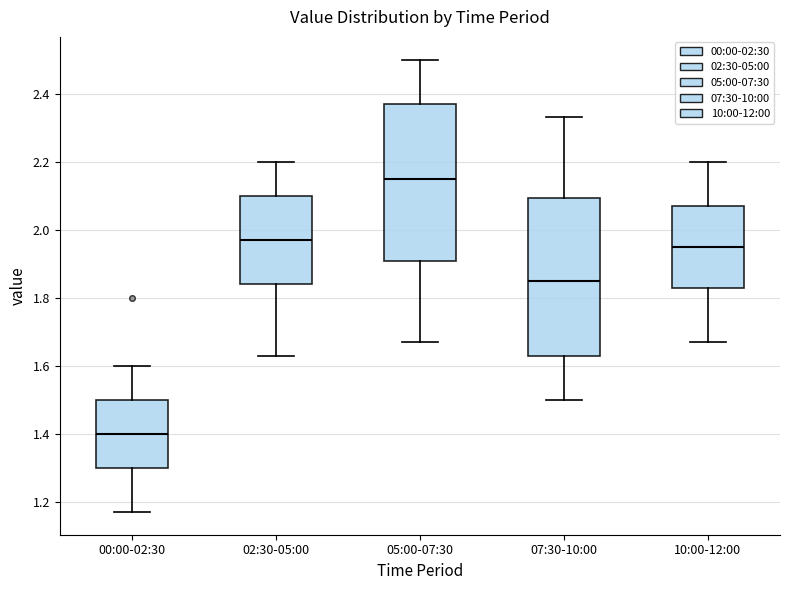

Reading left to right, transcribe this box plot: for each box, give where its median line is, the range the box spans, and where its two whiskers end, as read against the y-axis. The values are not printed on the chart, so give them approximately, as read against the axis.

00:00-02:30: median 1.40, box 1.30 to 1.50, whiskers 1.18 to 1.60
02:30-05:00: median 1.98, box 1.84 to 2.10, whiskers 1.64 to 2.20
05:00-07:30: median 2.16, box 1.90 to 2.38, whiskers 1.68 to 2.50
07:30-10:00: median 1.86, box 1.64 to 2.10, whiskers 1.50 to 2.34
10:00-12:00: median 1.96, box 1.84 to 2.08, whiskers 1.68 to 2.20